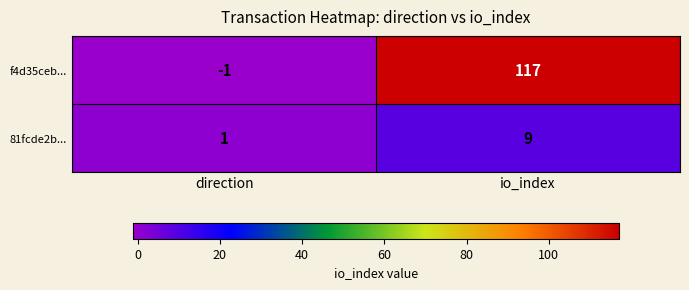

Which series has the largest range (max minus min)?

f4d35ceb...